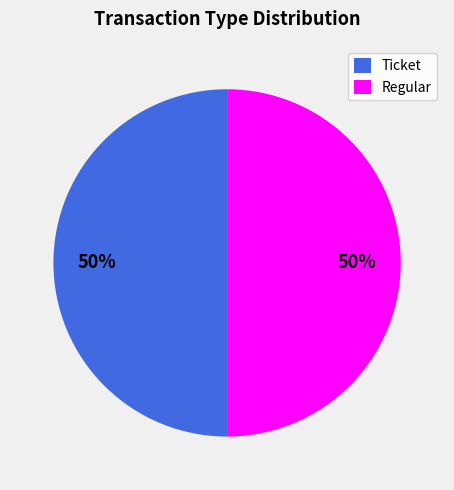

To the nearest percent, what is the average slice percentage?

50%